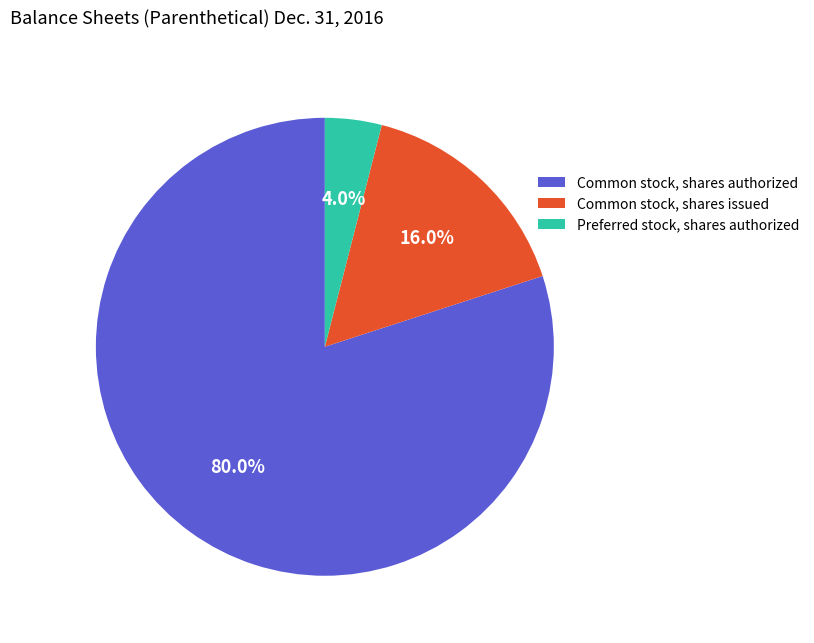

Which has a higher value, Preferred stock, shares authorized or Common stock, shares authorized?

Common stock, shares authorized